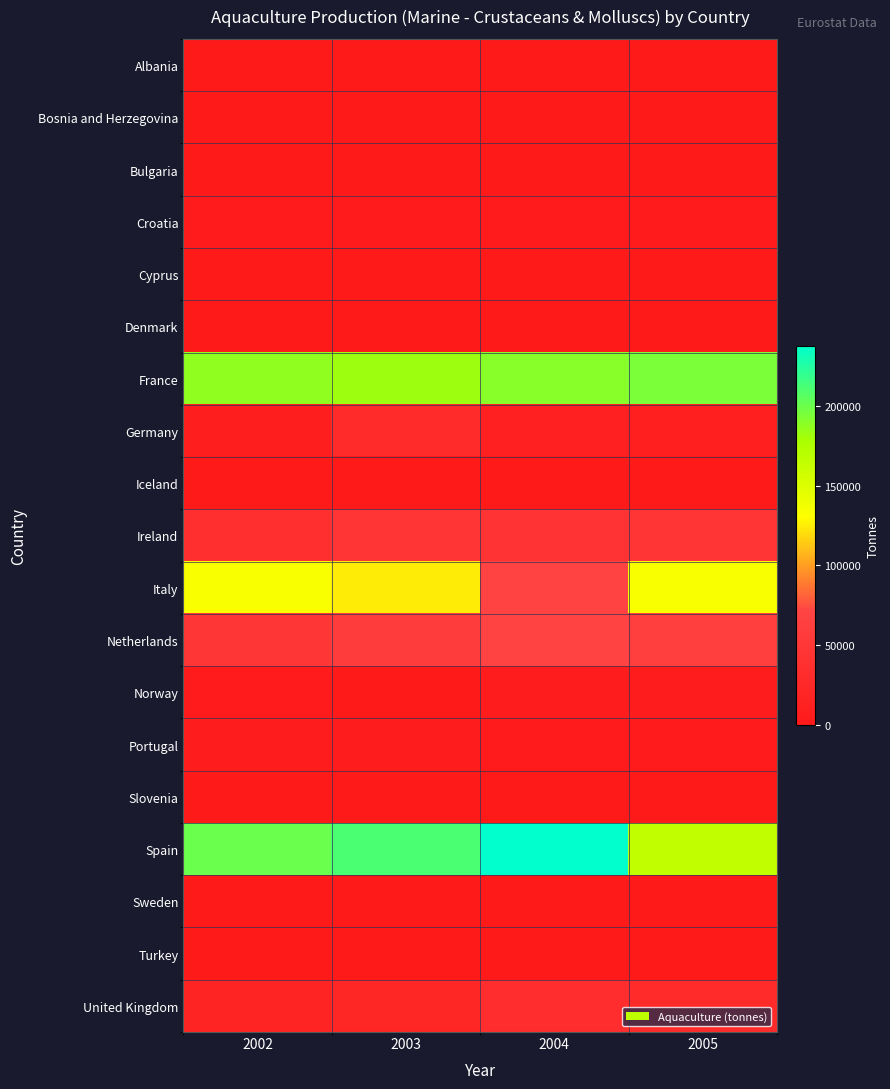

Reading left to right, what are all the values shown in this chart?

Albania: 2002=300	2003=860	2004=800	2005=860
Bosnia and Herzegovina: 2002=70	2003=70	2004=15	2005=60
Bulgaria: 2002=55	2003=15	2004=118	2005=171
Croatia: 2002=2456	2003=1942	2004=3000	2005=3000
Cyprus: 2002=77	2003=77	2004=15	2005=18
Denmark: 2002=0	2003=11	2004=55	2005=280
France: 2002=187379	2003=182296	2004=190050	2005=194508
Germany: 2002=8103	2003=28634	2004=12559	2005=9555
Iceland: 2002=24	2003=10	2004=10	2005=10
Ireland: 2002=37594	2003=44678	2004=43092	2005=44666
Italy: 2002=133673	2003=125012	2004=70376	2005=133301
Netherlands: 2002=47912	2003=58965	2004=70073	2005=62695
Norway: 2002=2579	2003=1835	2004=3817	2005=4904
Portugal: 2002=3986	2003=3907	2004=2681	2005=2526
Slovenia: 2002=83	2003=135	2004=164	2005=201
Spain: 2002=200008	2003=211125	2004=237679	2005=164686
Sweden: 2002=1382	2003=1742	2004=1435	2005=1069
Turkey: 2002=2	2003=815	2004=1513	2005=1500
United Kingdom: 2002=18707	2003=20492	2004=32500	2005=29800